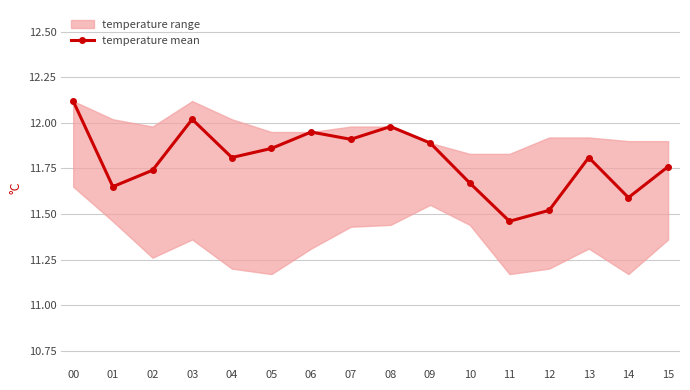

At which category does the data reach its first local peak?

03